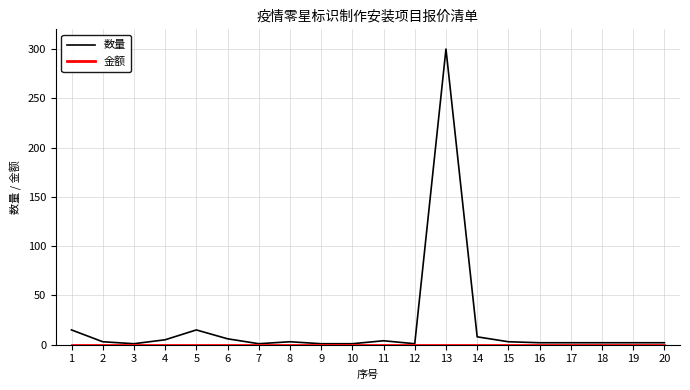

At which category is the sum across all series the highest?

13